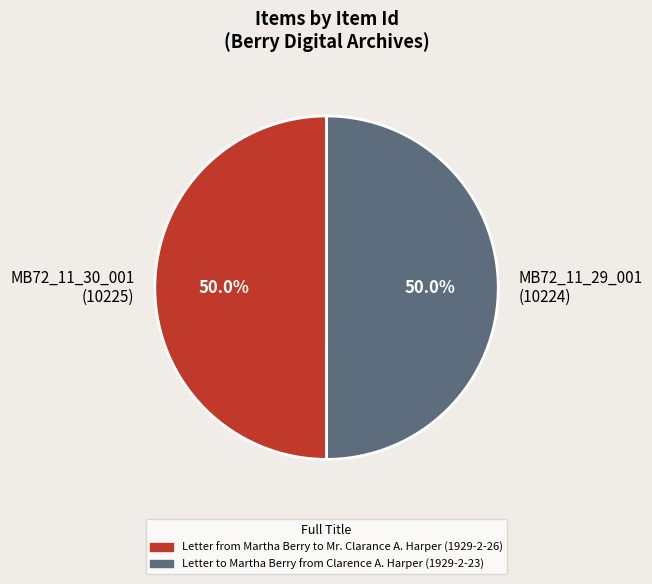

Approximately how many times larger is the value at MB72_11_30_001 (10225) compared to MB72_11_29_001 (10224)?

1.0